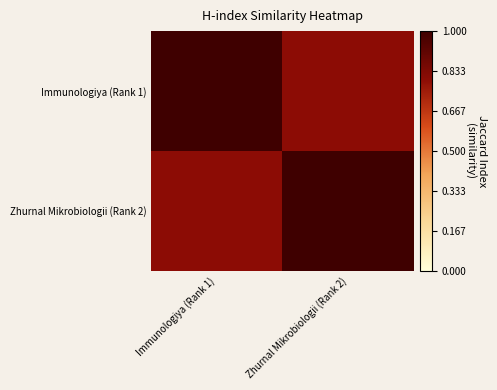

What is the maximum value shown in the chart?

1.0